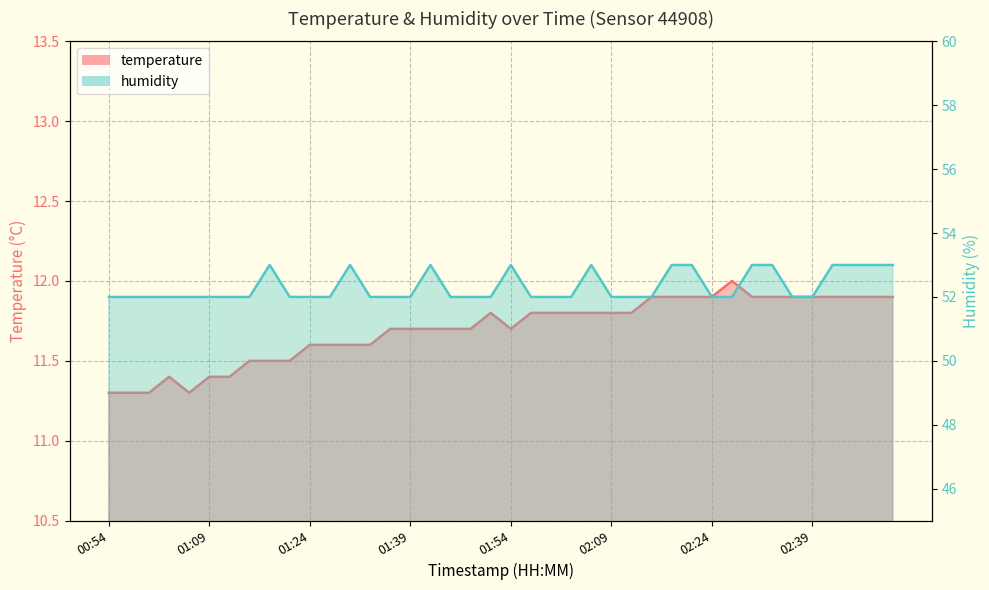

Reading left to right, what are all the values shown in this chart?

temperature: 11.3	11.3	11.3	11.4	11.3	11.4	11.4	11.5	11.5	11.5	11.6	11.6	11.6	11.6	11.7	11.7	11.7	11.7	11.7	11.8	11.7	11.8	11.8	11.8	11.8	11.8	11.8	11.9	11.9	11.9	11.9	12.0	11.9	11.9	11.9	11.9	11.9	11.9	11.9	11.9
humidity: 52.0	52.0	52.0	52.0	52.0	52.0	52.0	52.0	53.0	52.0	52.0	52.0	53.0	52.0	52.0	52.0	53.0	52.0	52.0	52.0	53.0	52.0	52.0	52.0	53.0	52.0	52.0	52.0	53.0	53.0	52.0	52.0	53.0	53.0	52.0	52.0	53.0	53.0	53.0	53.0